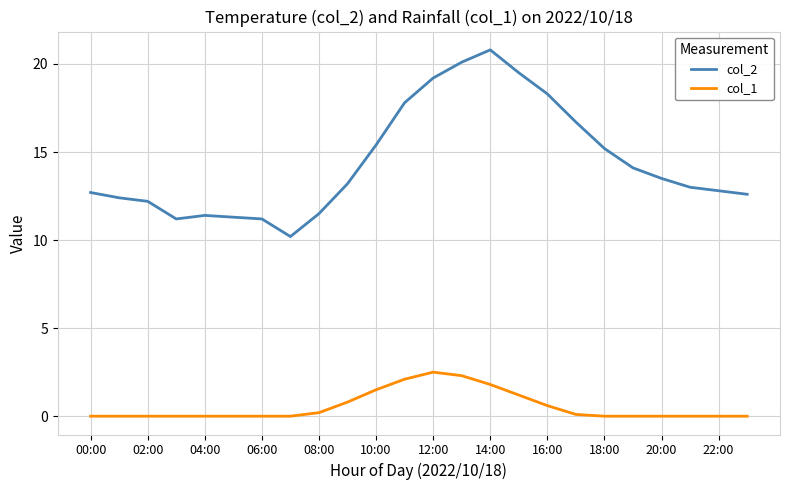

True or false: col_2 and col_1 intersect in this chart.

False